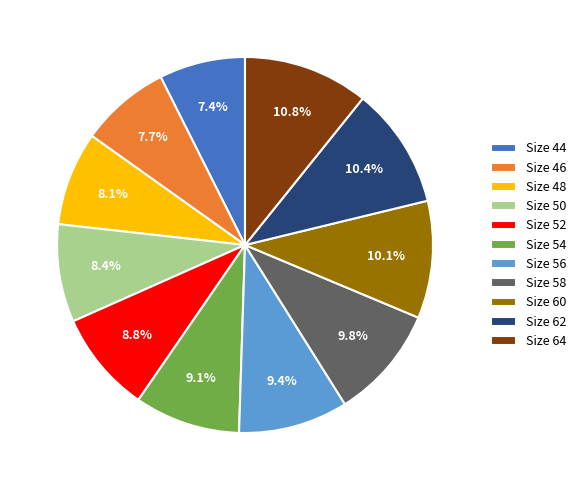

Approximately how many times larger is the value at Size 58 compared to Size 52?

1.1